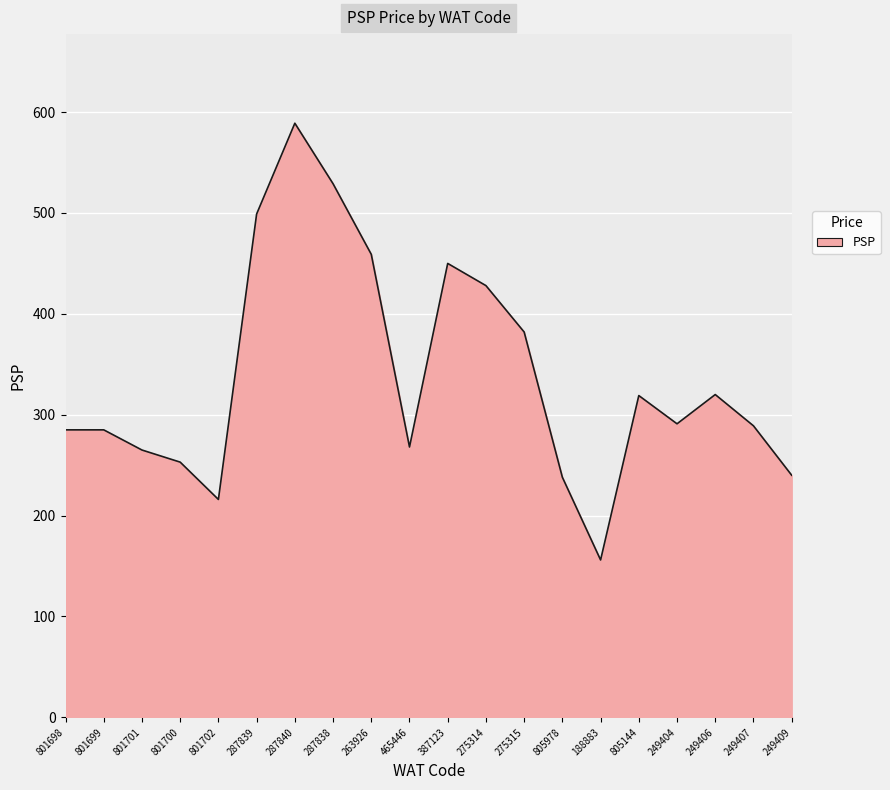

Read the value at 249407, to the nearest 5.

290